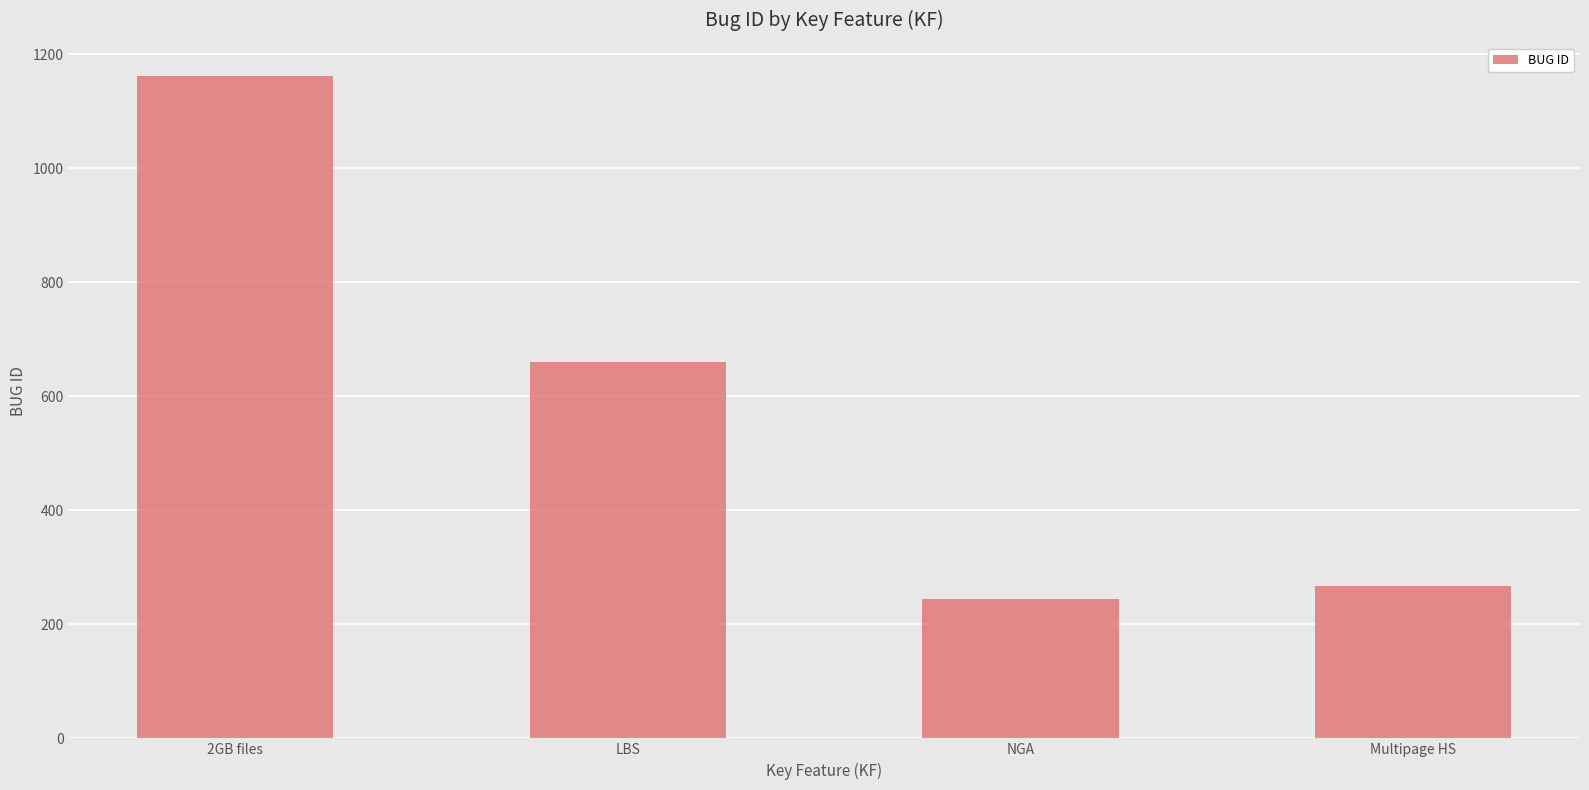

Is it true that the value at LBS is 373?

False